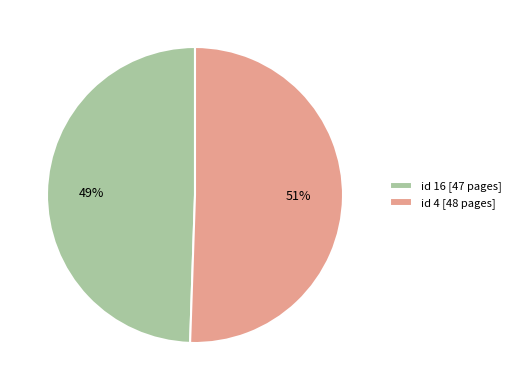

What is the largest slice in the pie chart?

id 4 [48 pages]